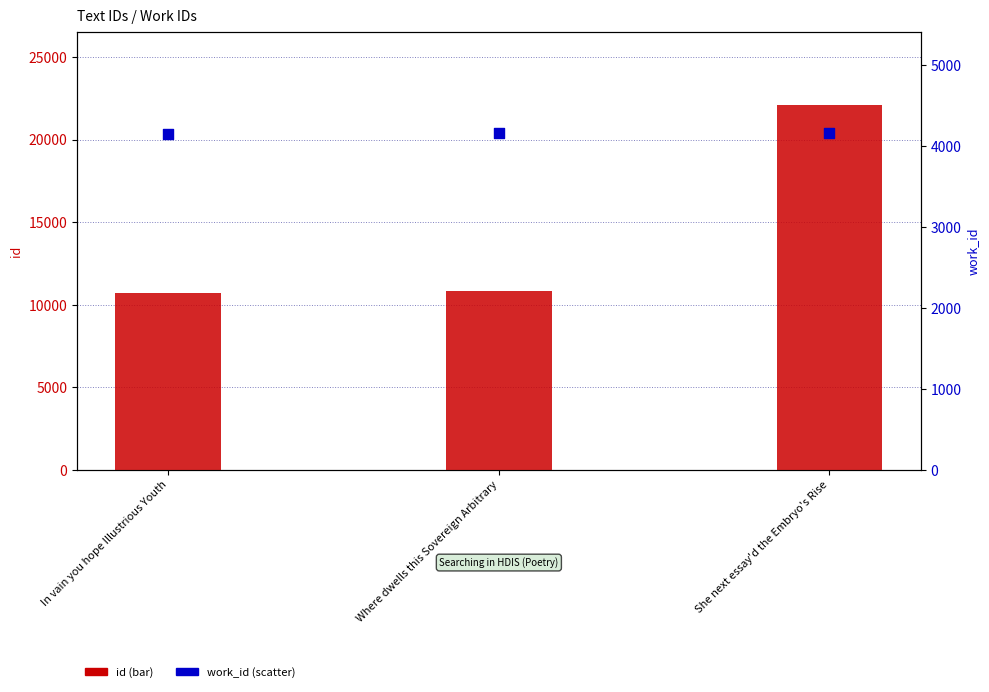

Which series contains the lowest Y value?

work_id